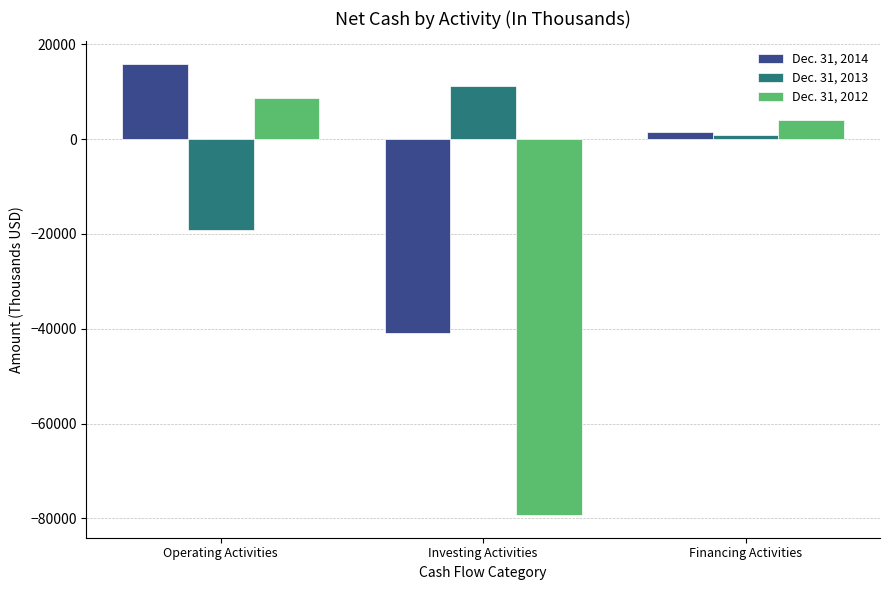

The Dec. 31, 2012 series shows 13571 at Operating Activities. True or false?

False